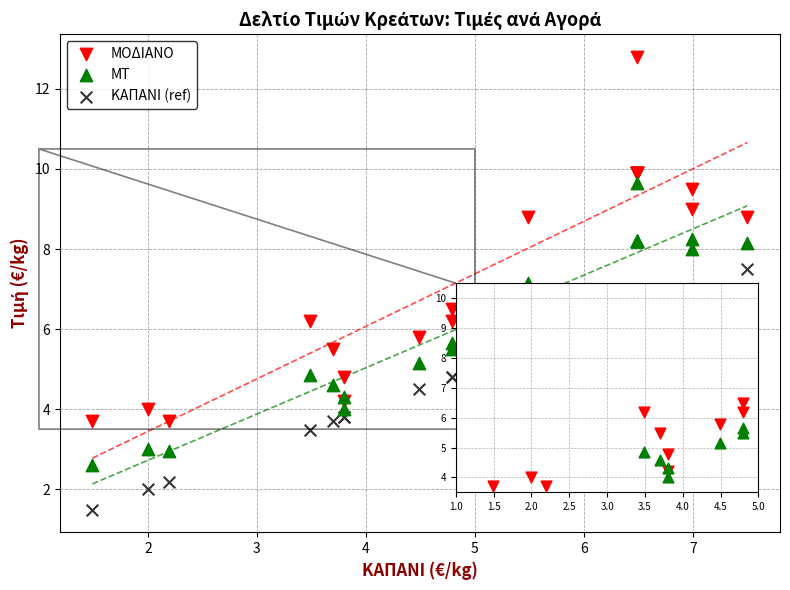

Which series has the largest Y range (max minus min)?

ΜΟΔΙΑΝΟ